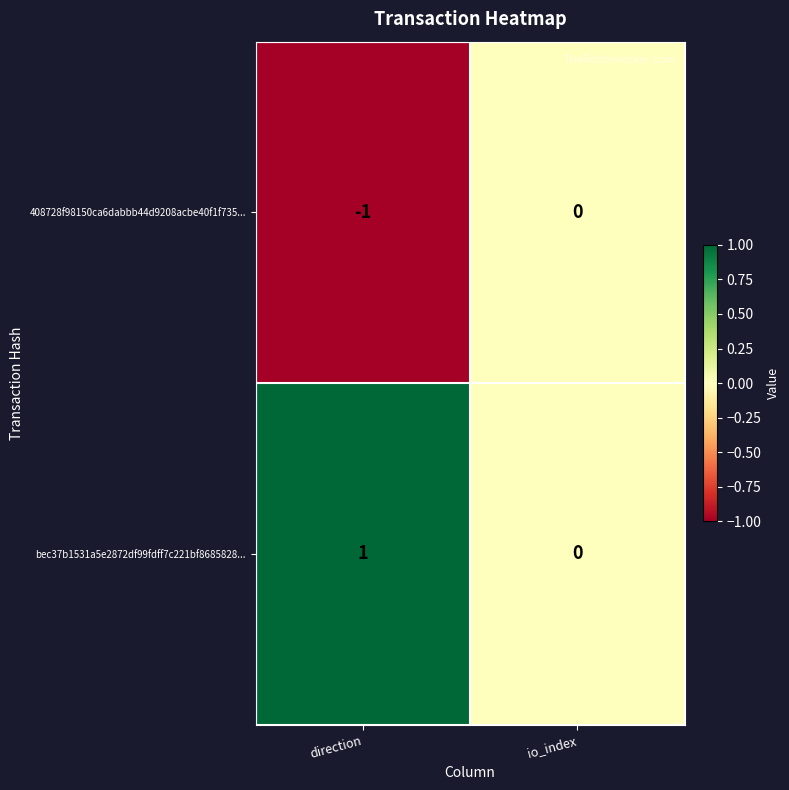

List the series in order of their overall mean, lowest first.

408728f98150ca6dabbb44d9208acbe40f1f735..., bec37b1531a5e2872df99fdff7c221bf8685828...